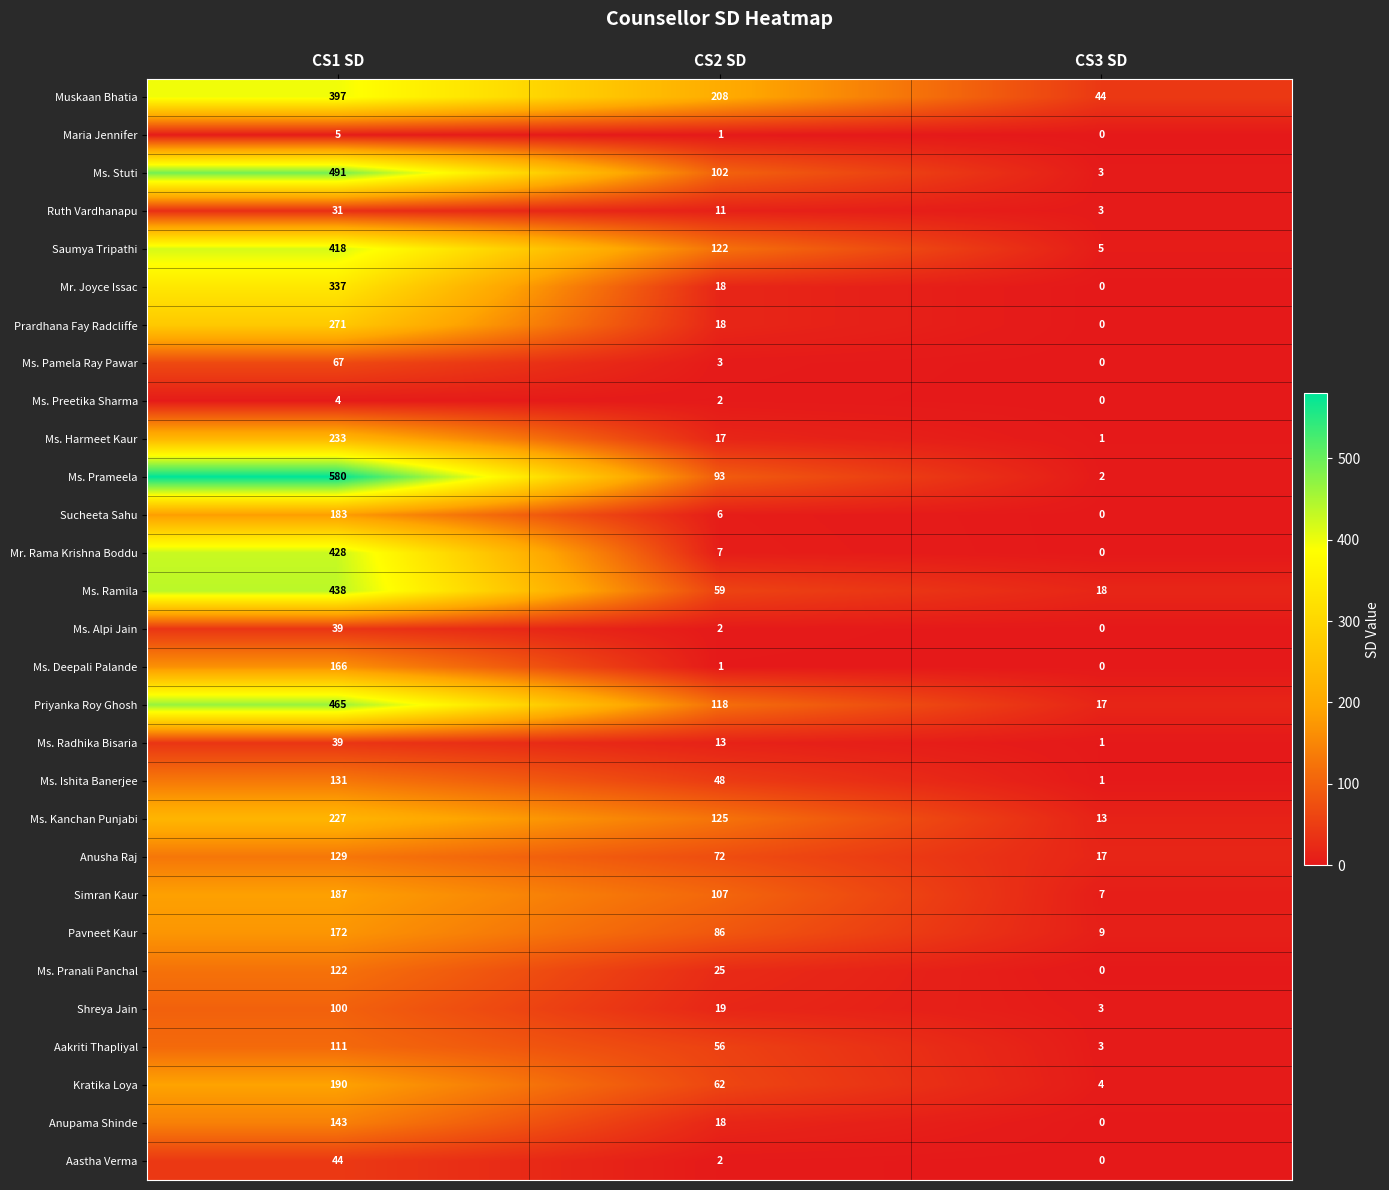

What is the difference between the maximum and second lowest values in the Sucheeta Sahu series?

177